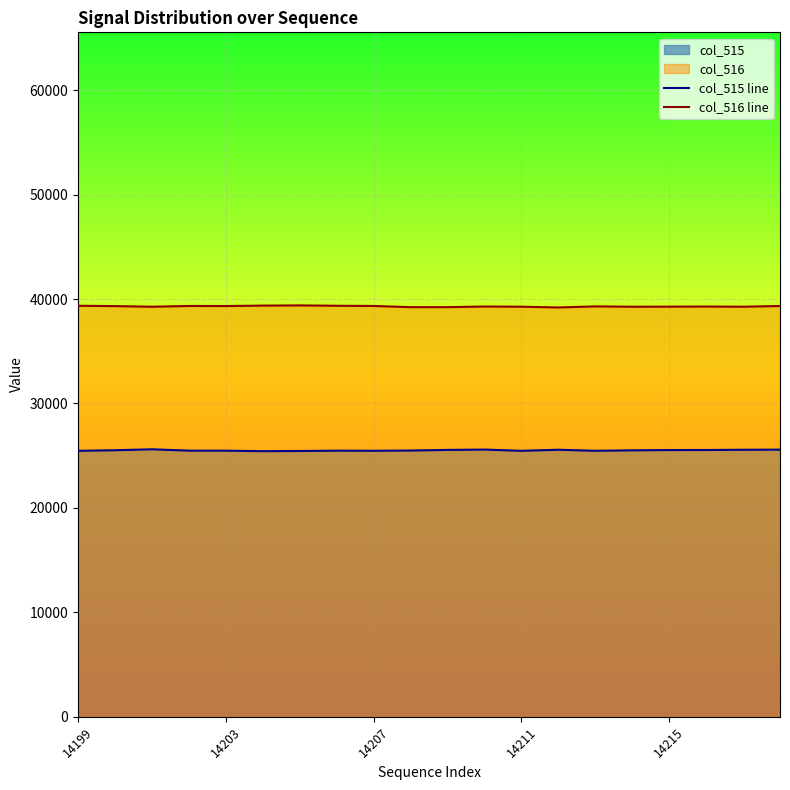

Is the value of col_516 line at 14207 greater than the value of col_515 line at 14207?

Yes